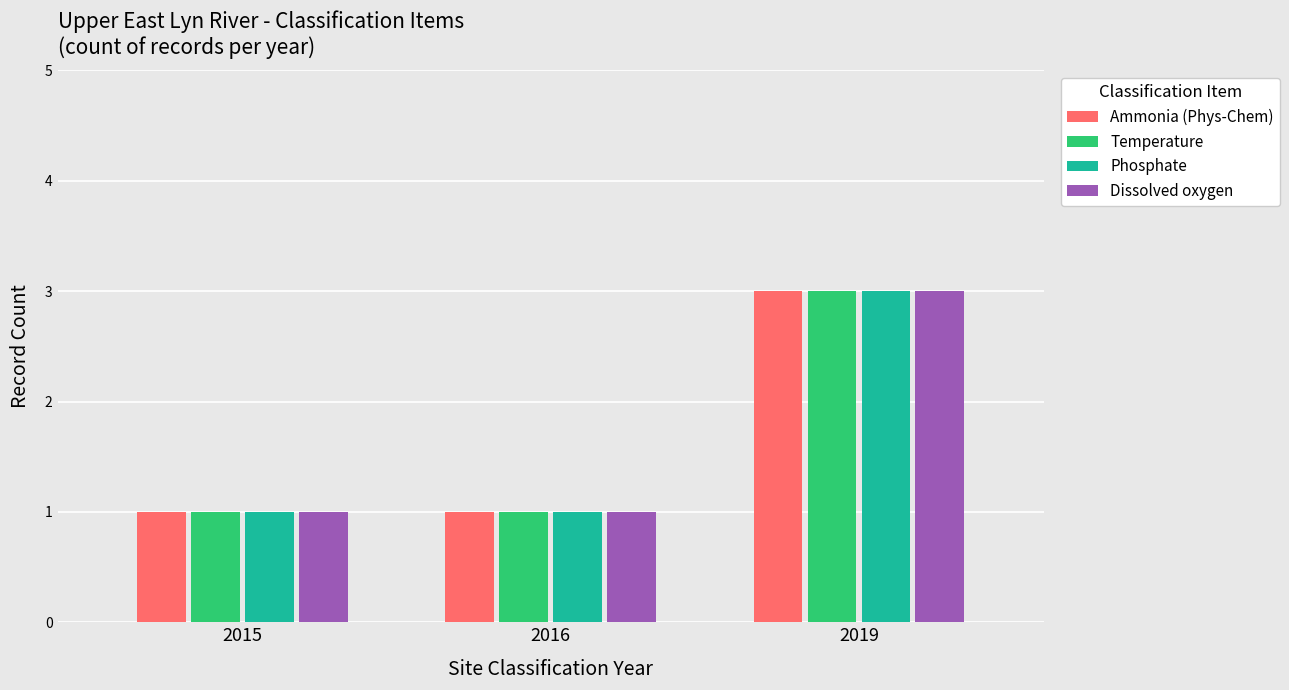

True or false: Dissolved oxygen has a value of 0 at 2016.

False